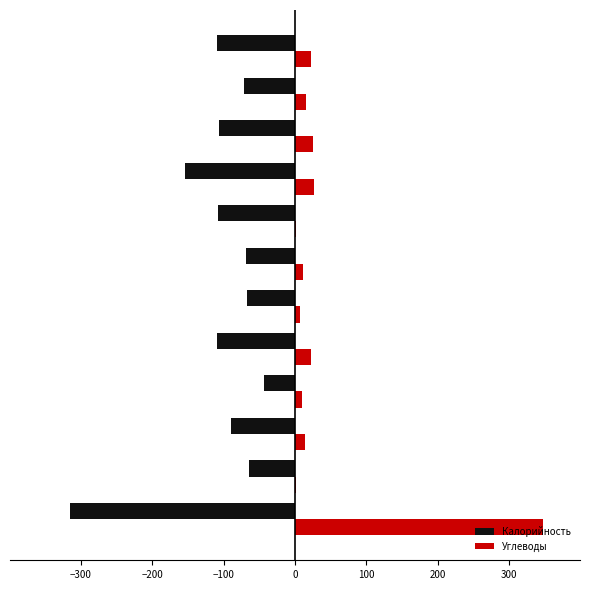

What is the sum of all Калорийность values?

-1307.0